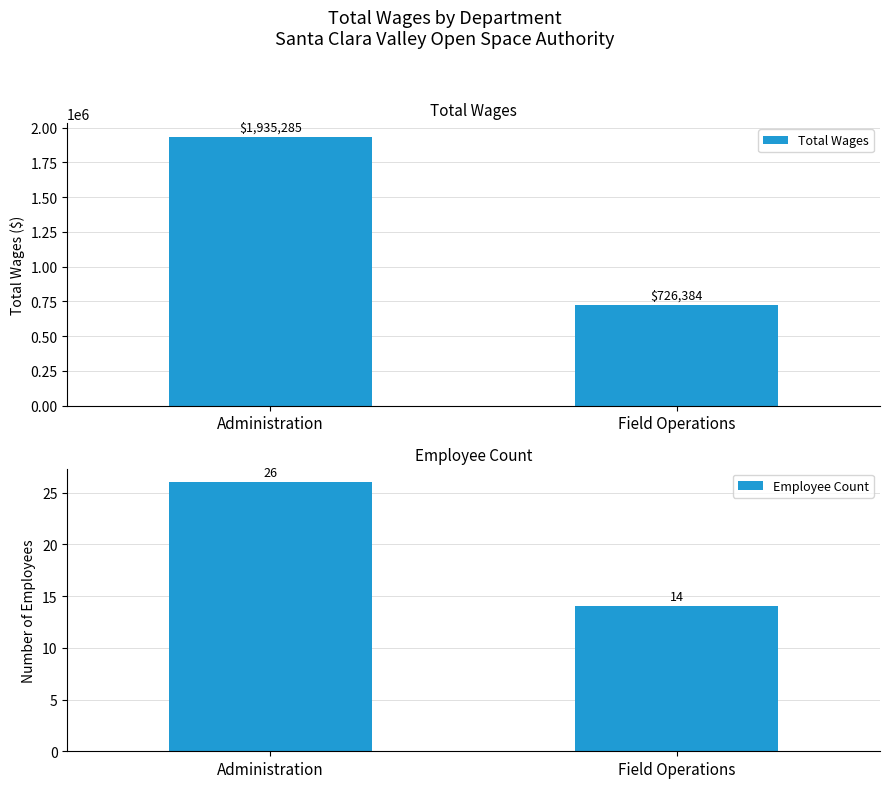

How many values in the Employee Count series are below 26?

1